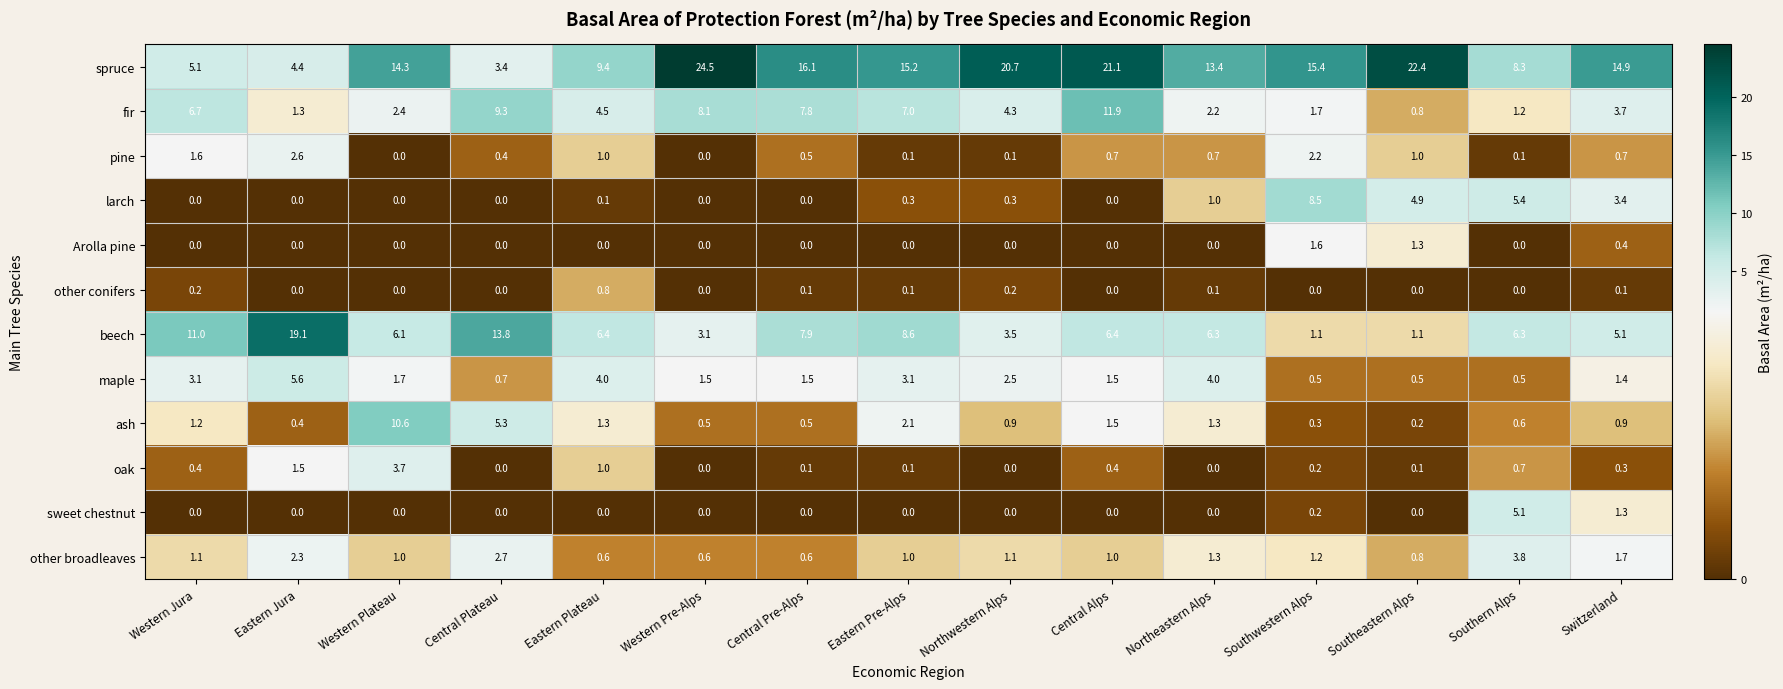

Is it true that other broadleaves equals 1.1 at Northwestern Alps?

True